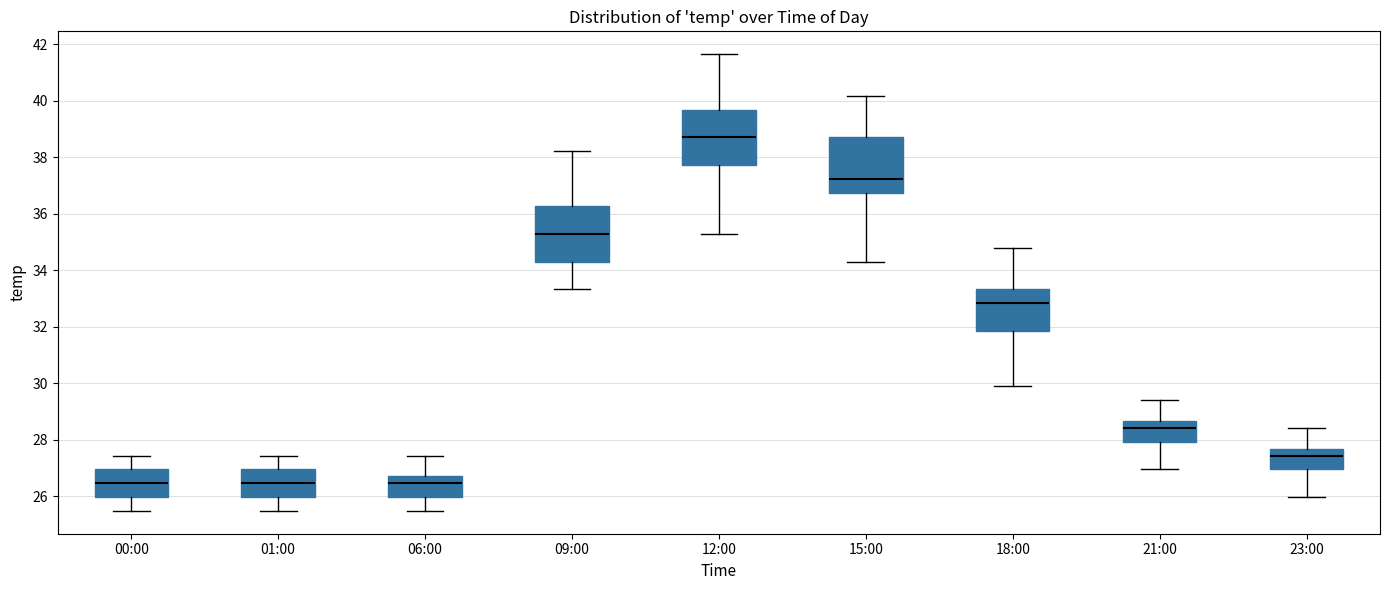

Reading left to right, read every box against the y-axis: the position of its median line, the range the box covers, and the ends of its whiskers. The values are not printed on the chart, so give them approximately, as read against the axis.

00:00: median 26.4, box 26.0 to 27.0, whiskers 25.4 to 27.4
01:00: median 26.4, box 26.0 to 27.0, whiskers 25.4 to 27.4
06:00: median 26.4, box 26.0 to 26.8, whiskers 25.4 to 27.4
09:00: median 35.2, box 34.4 to 36.2, whiskers 33.4 to 38.2
12:00: median 38.8, box 37.8 to 39.6, whiskers 35.2 to 41.6
15:00: median 37.2, box 36.8 to 38.8, whiskers 34.4 to 40.2
18:00: median 32.8, box 31.8 to 33.4, whiskers 29.8 to 34.8
21:00: median 28.4, box 28.0 to 28.6, whiskers 27.0 to 29.4
23:00: median 27.4, box 27.0 to 27.6, whiskers 26.0 to 28.4